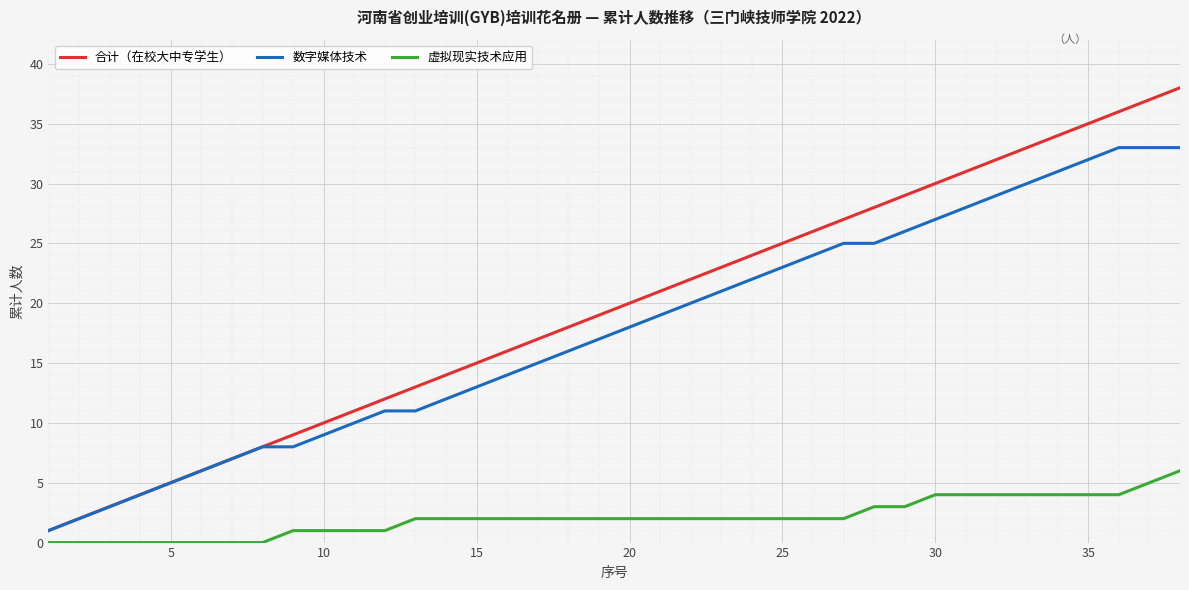

Which series has the largest total across all categories?

合计（在校大中专学生）